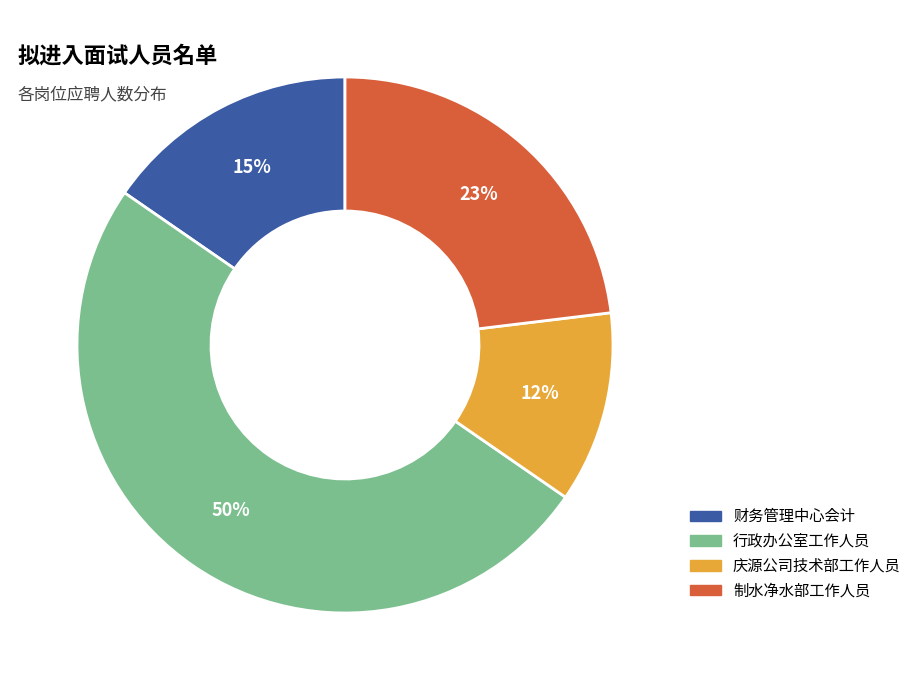

Is it true that 财务管理中心会计 is 9% of the pie?

False